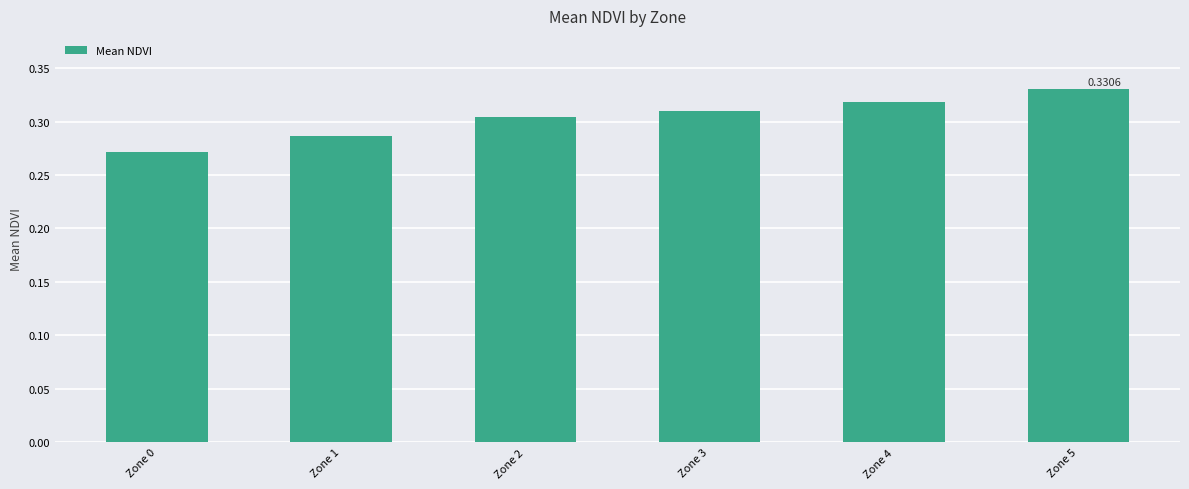

What is the sum of all values?

1.8